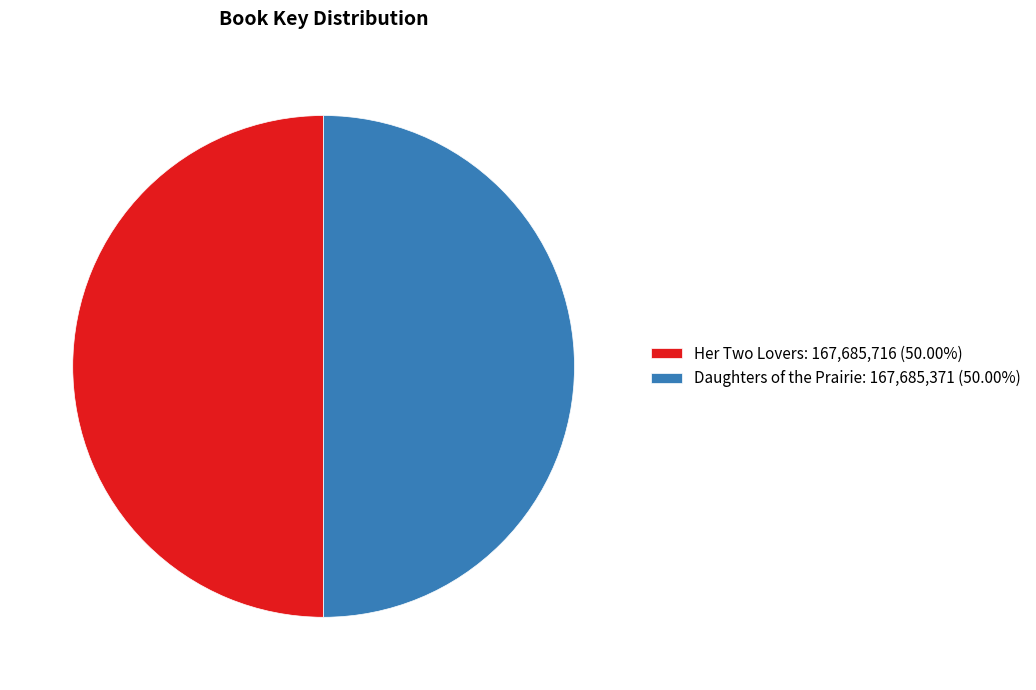

Do Her Two Lovers: 167,685,716 (50.00%) and Daughters of the Prairie: 167,685,371 (50.00%) together represent more than half of the pie?

Yes